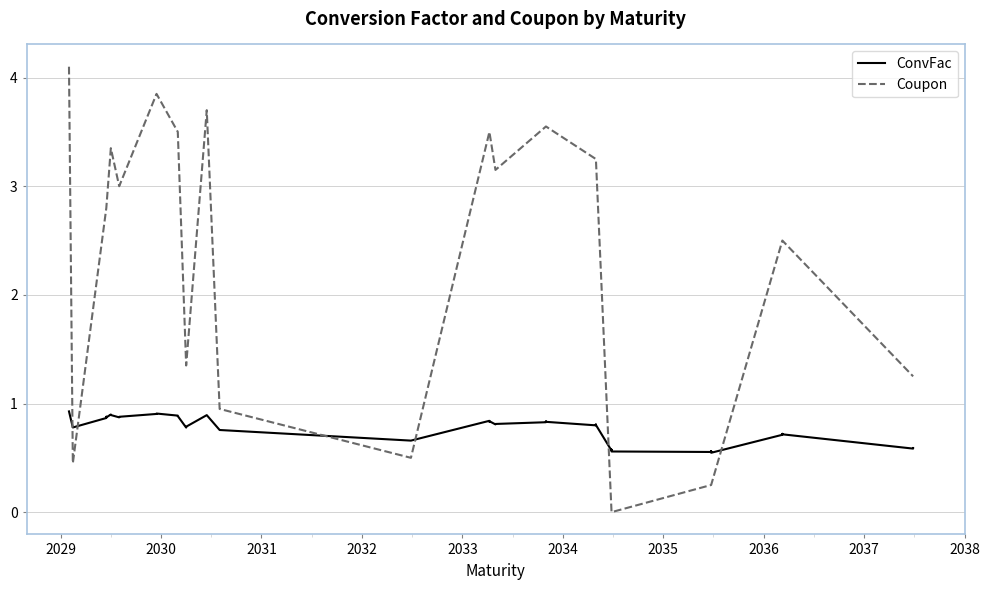

After their last crossing, which series has the higher values: Coupon or ConvFac?

Coupon